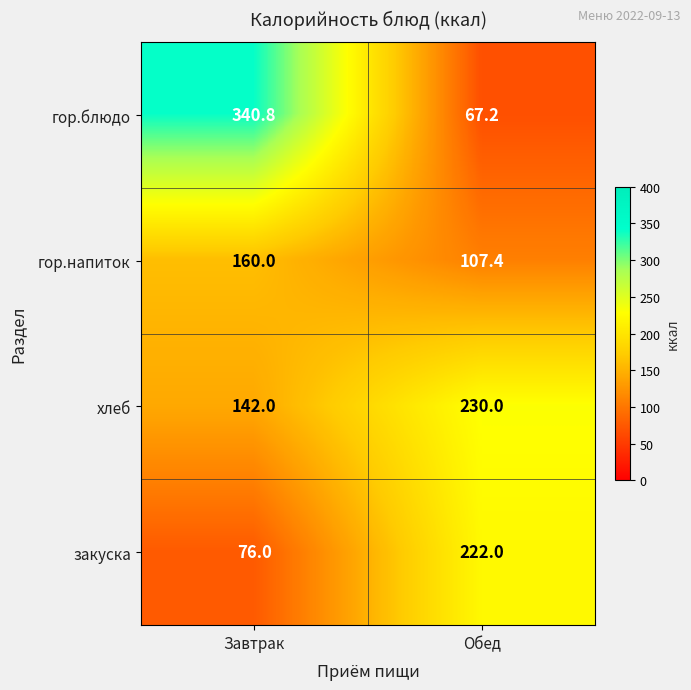

At how many categories does at least one series exceed 146?

2